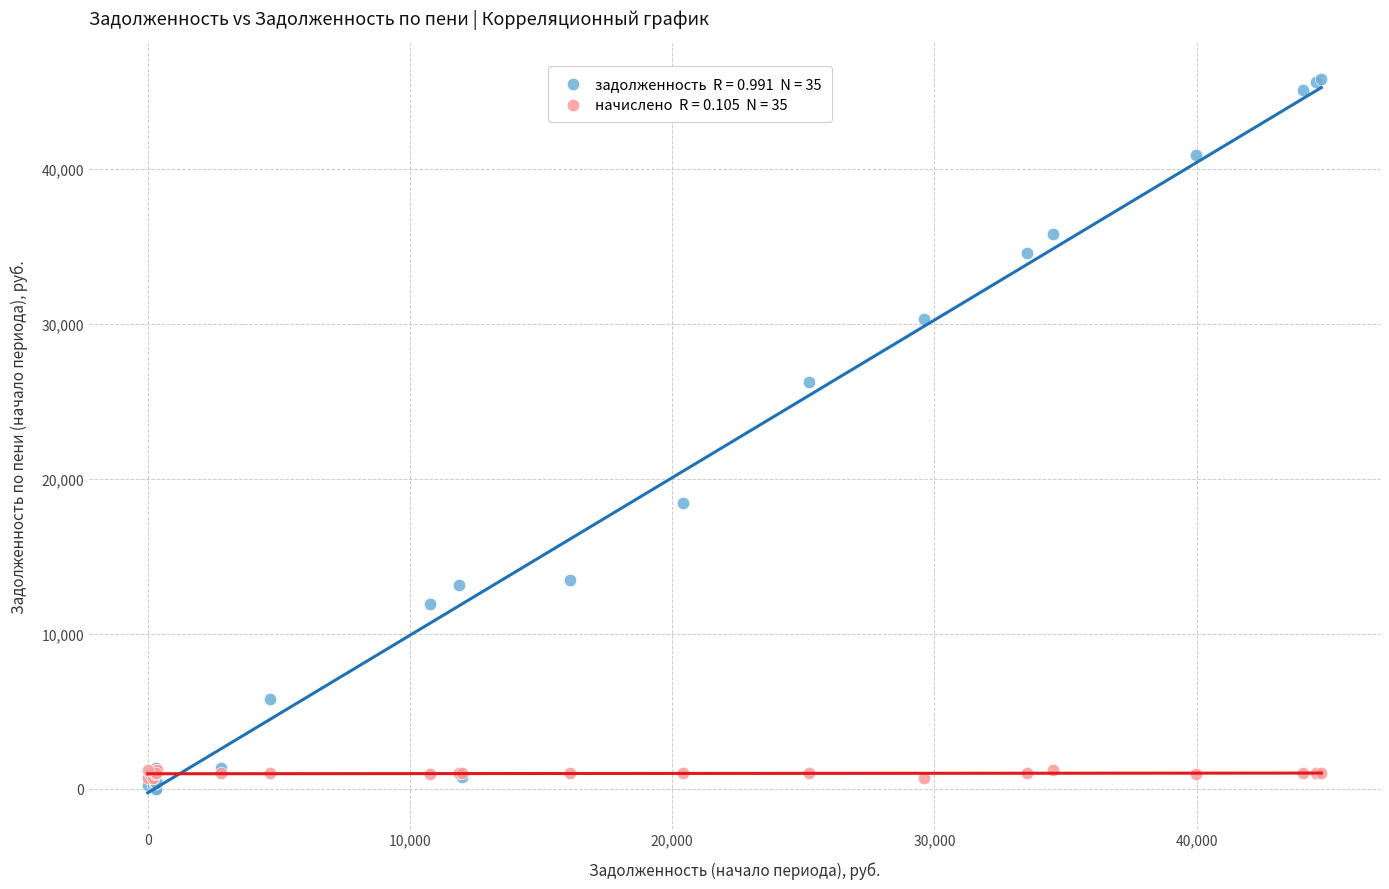

Across all series, what Y value is closest to 22884?

26229.6